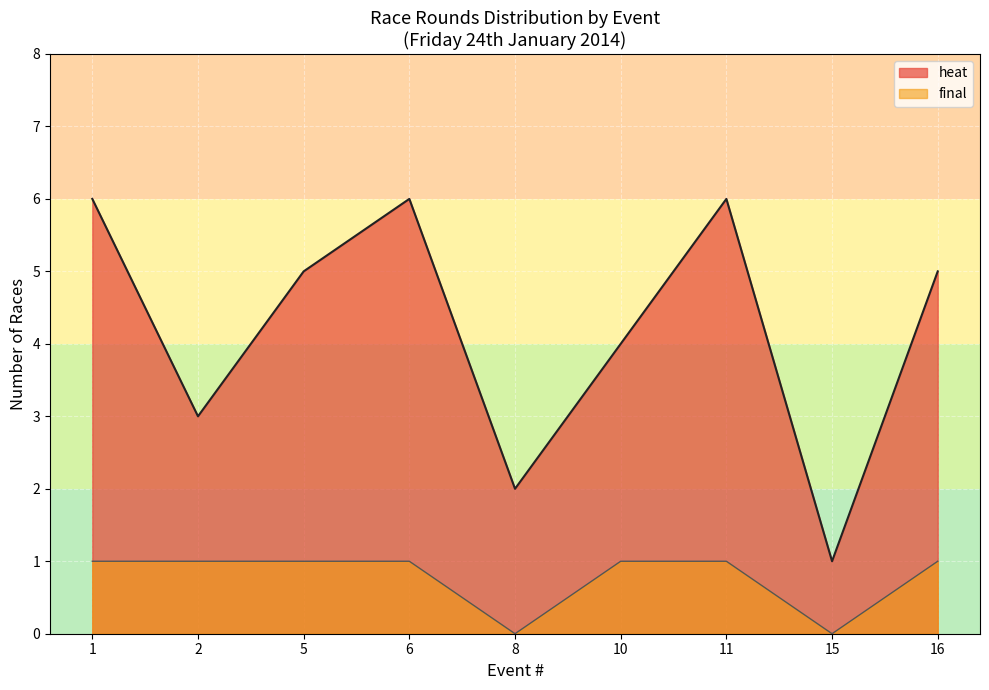

True or false: final and heat intersect in this chart.

False